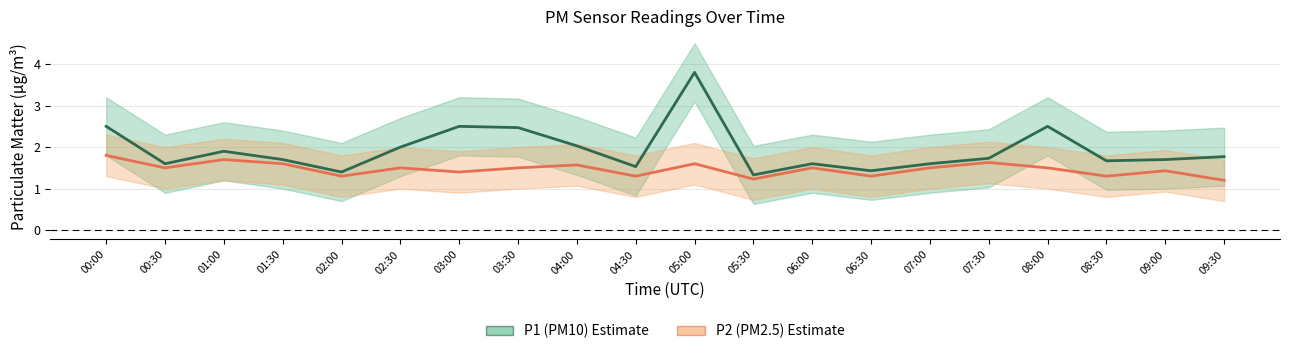

The P1 (PM10) series shows 1.4 at 02:00. True or false?

True